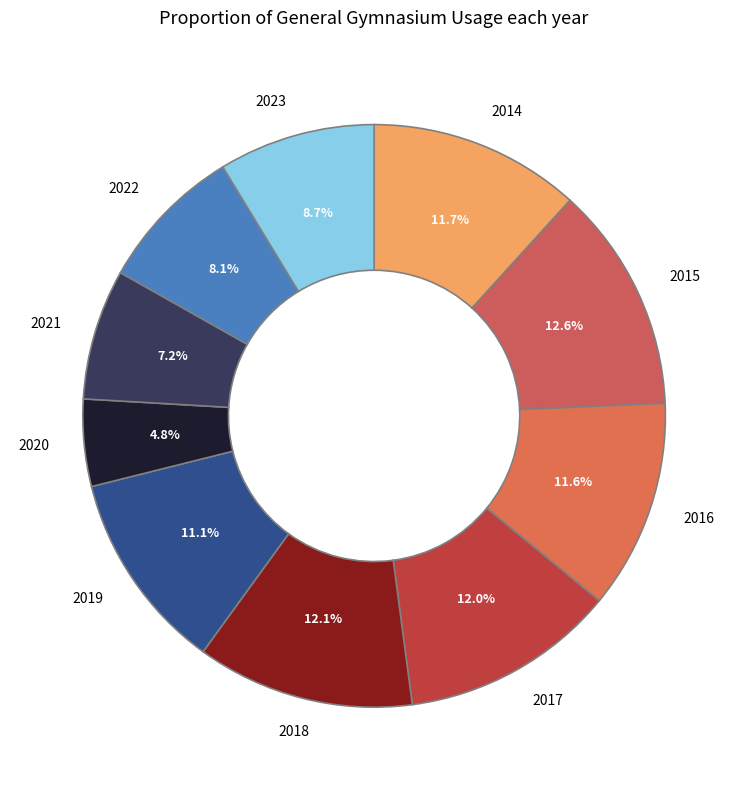

Combined, do 2019 and 2023 account for over 50%?

No